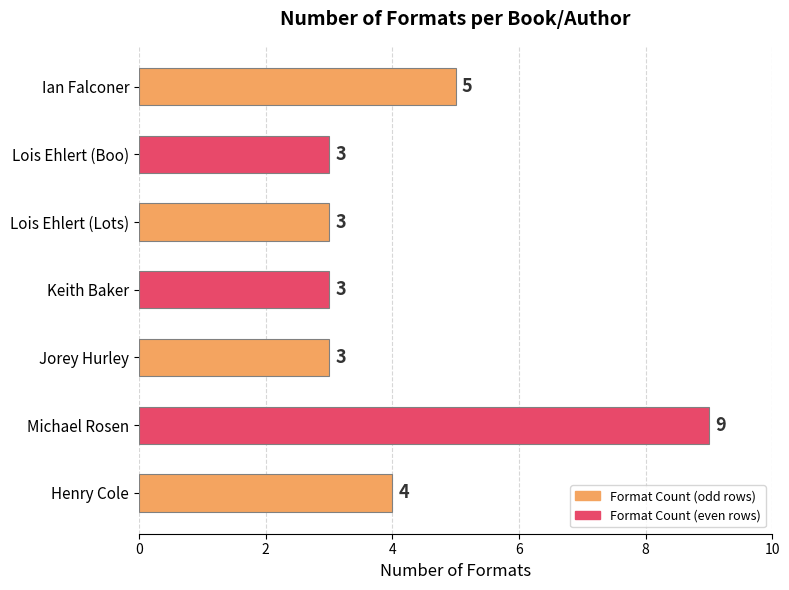

Count the values in the range 3 to 5.

6